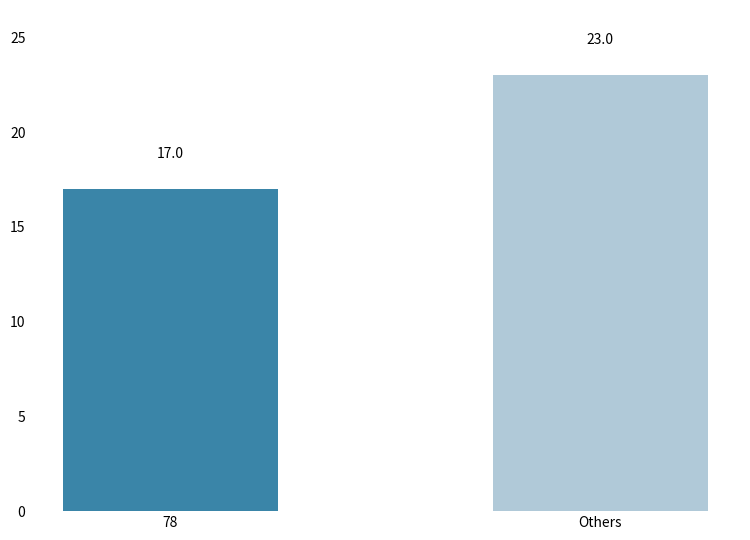

Reading right to left, list all the values displayed in this chart.

Others=23	78=17